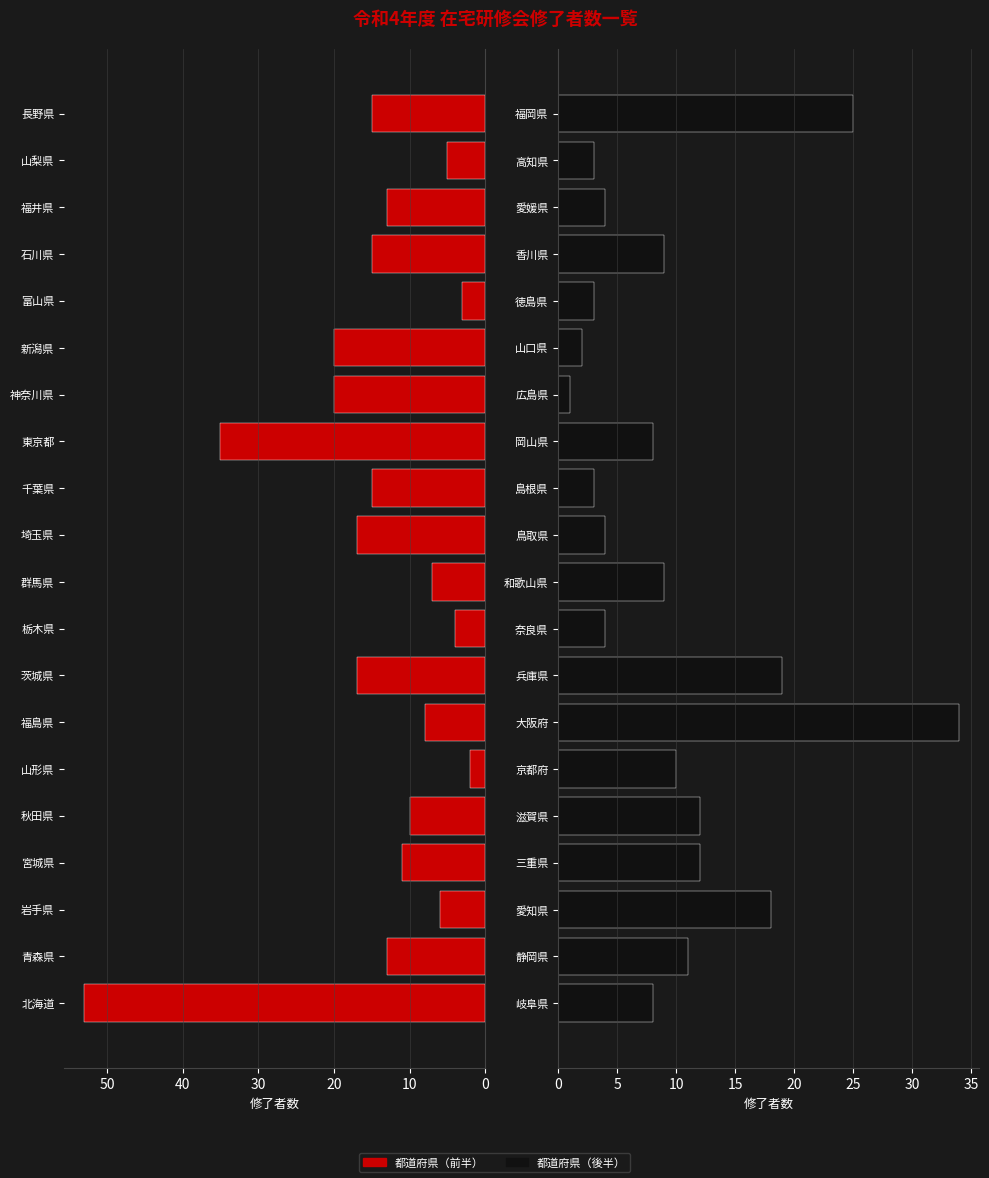

What is the label of the 11th bar from the right?

9